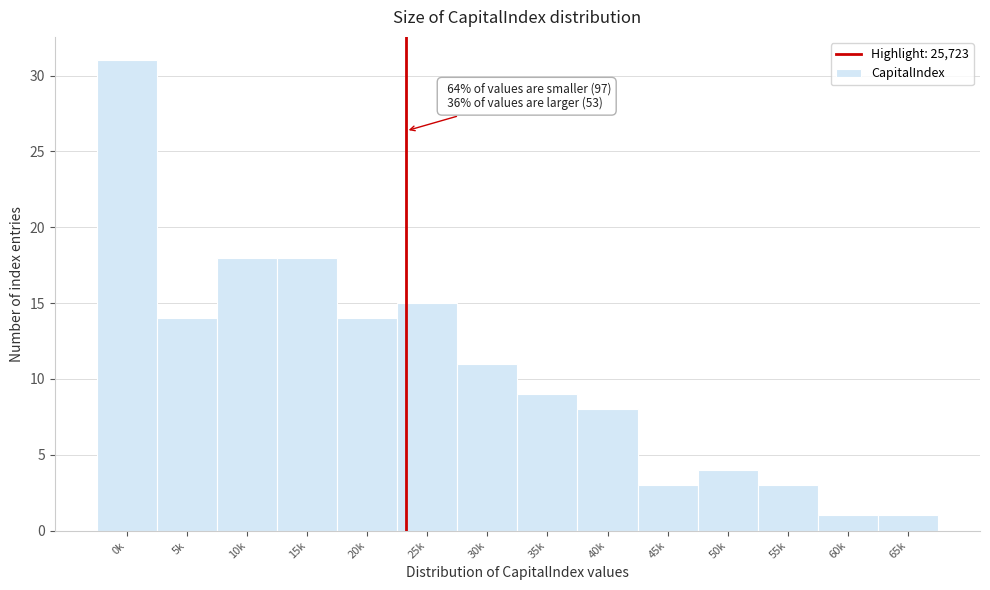

Reading left to right, extract all data points from this chart.

31	14	18	18	14	15	11	9	8	3	4	3	1	1